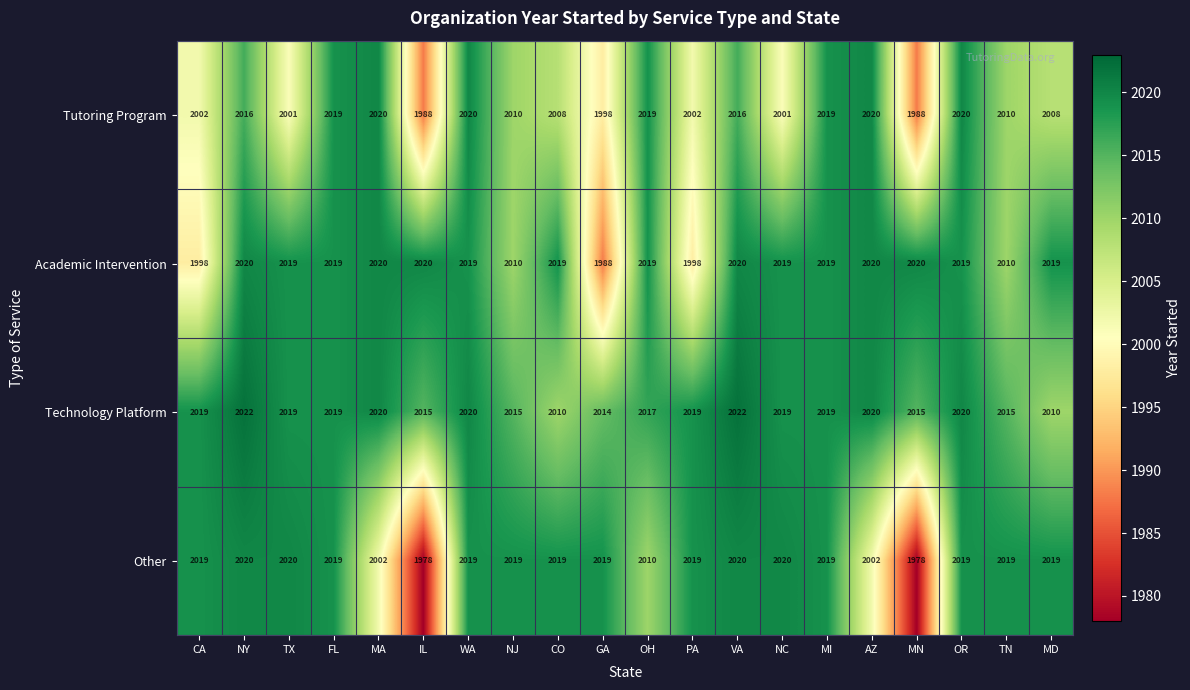

The Technology Platform series shows 669 at VA. True or false?

False